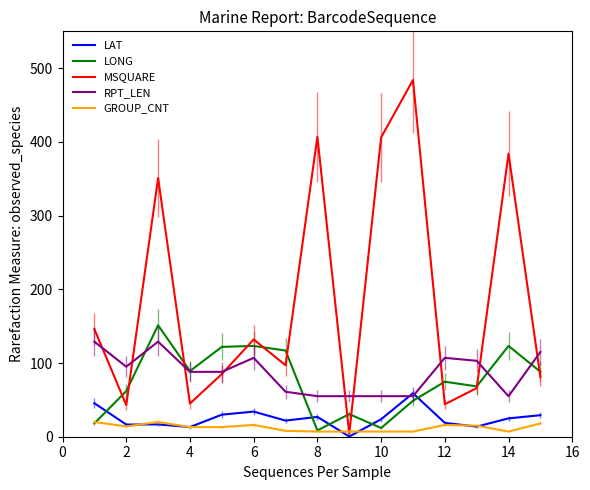

How many intersections are there between LONG and LAT?

5